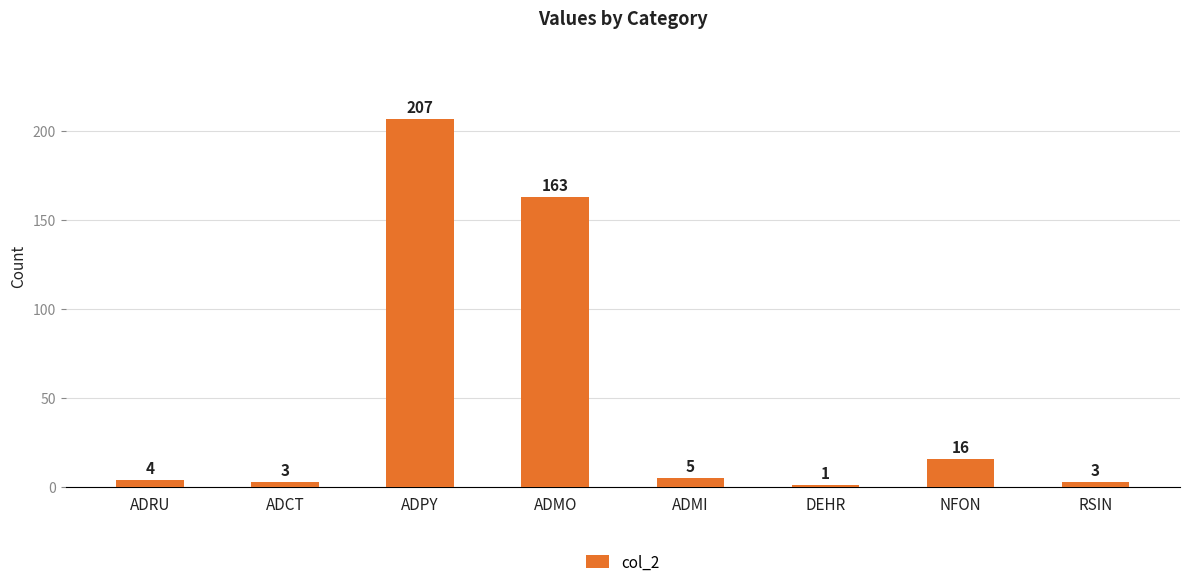

What is the label of the 1st bar from the right?

RSIN